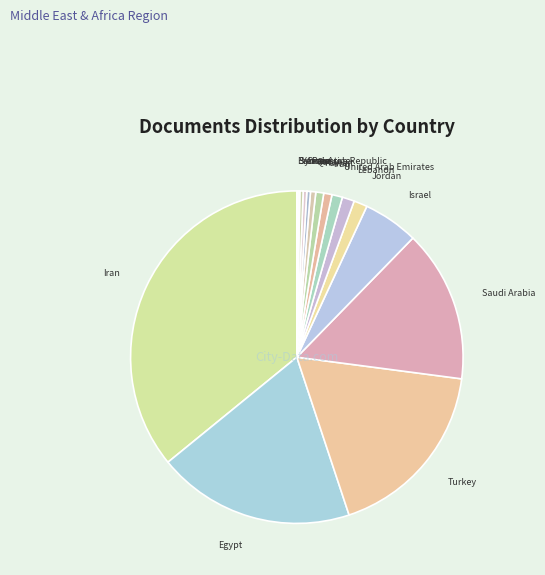

Is there any slice that represents more than half of the pie?

No